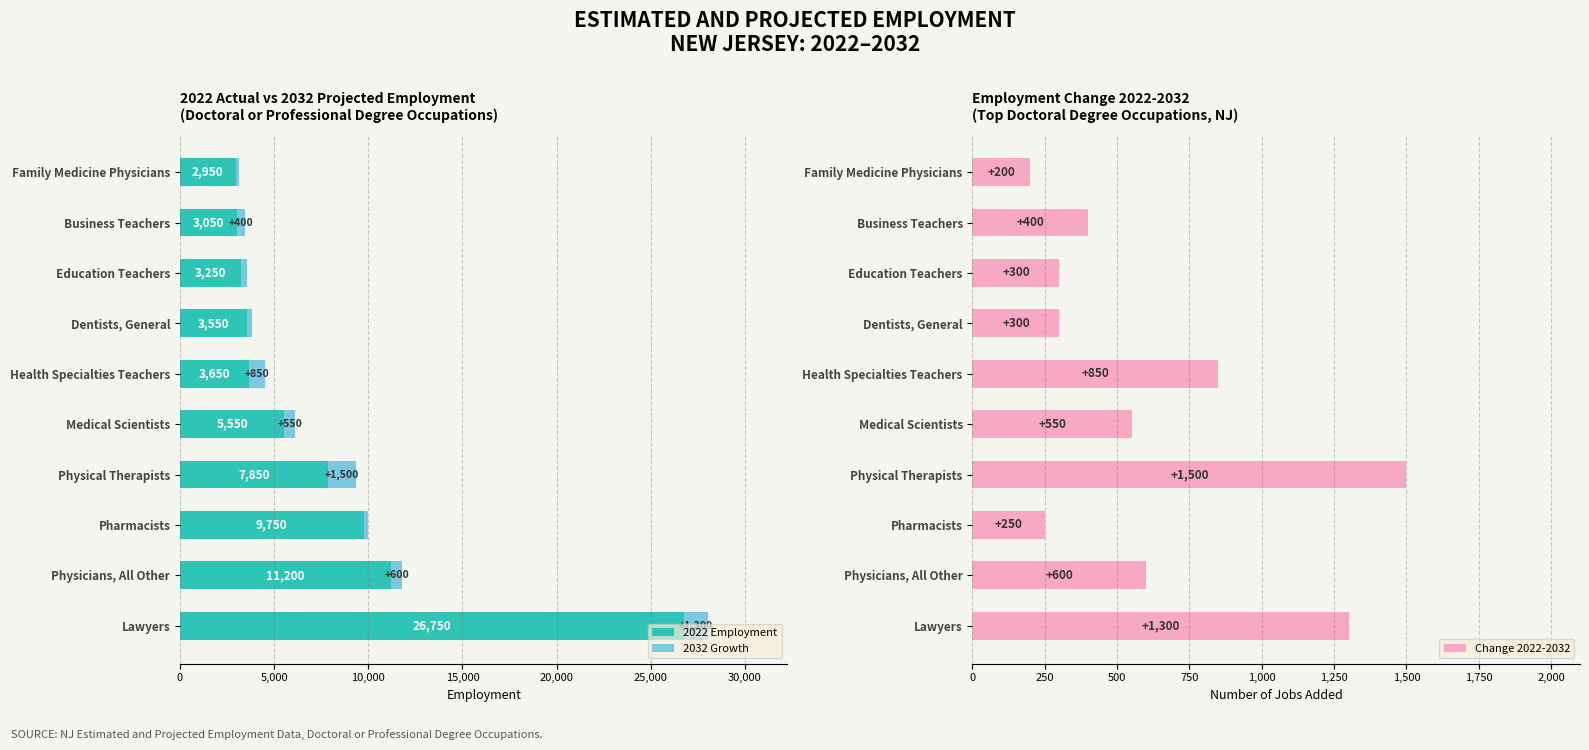

The value of 2022 Employment at Health Specialties Teachers is 3650. True or false?

True